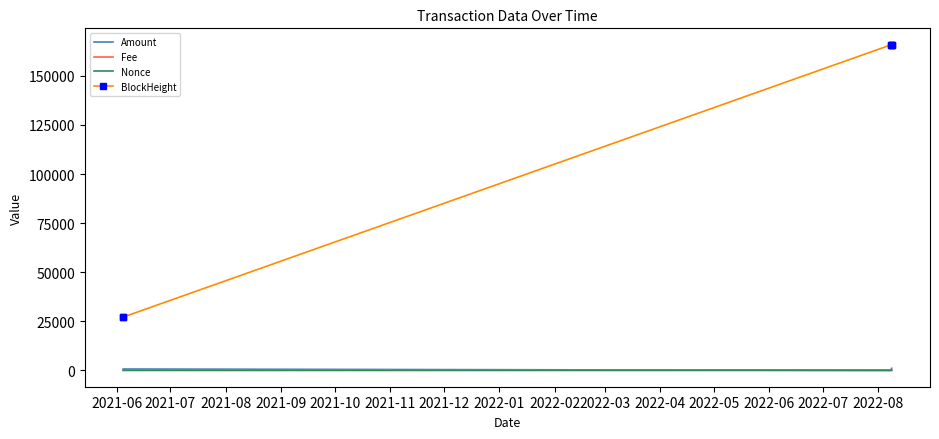

In Nonce, how many points are higher than both neighbors (excluding endpoints)?

2